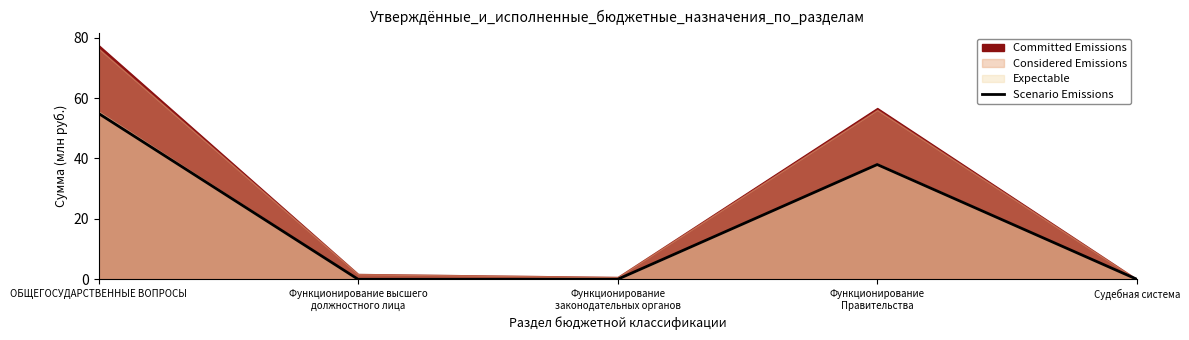

True or false: the data shows 85.9 at ОБЩЕГОСУДАРСТВЕННЫЕ ВОПРОСЫ.

False